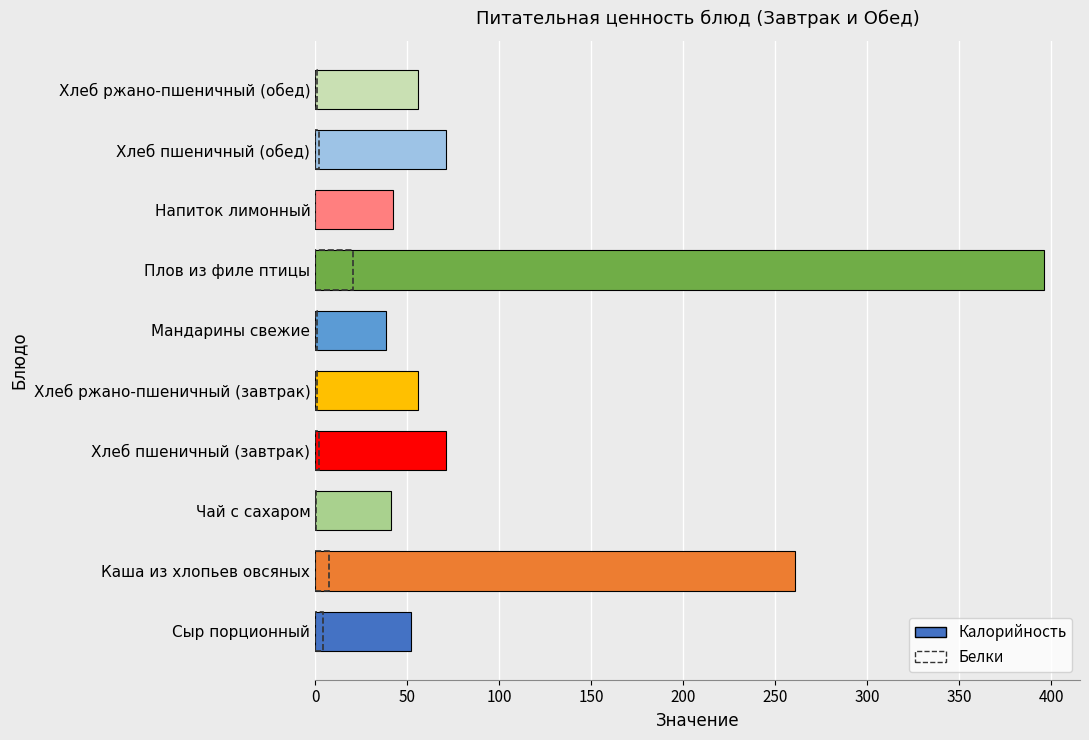

Which series has the largest total across all categories?

Калорийность